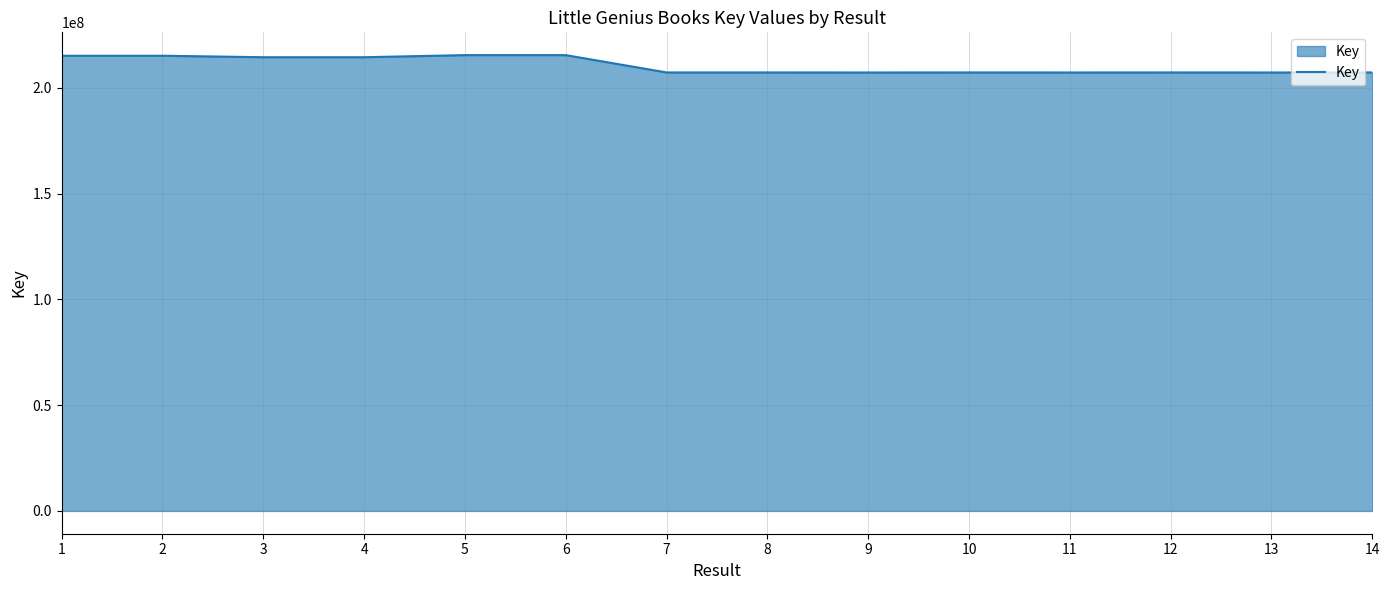

What is the minimum value shown in the chart?

207265376